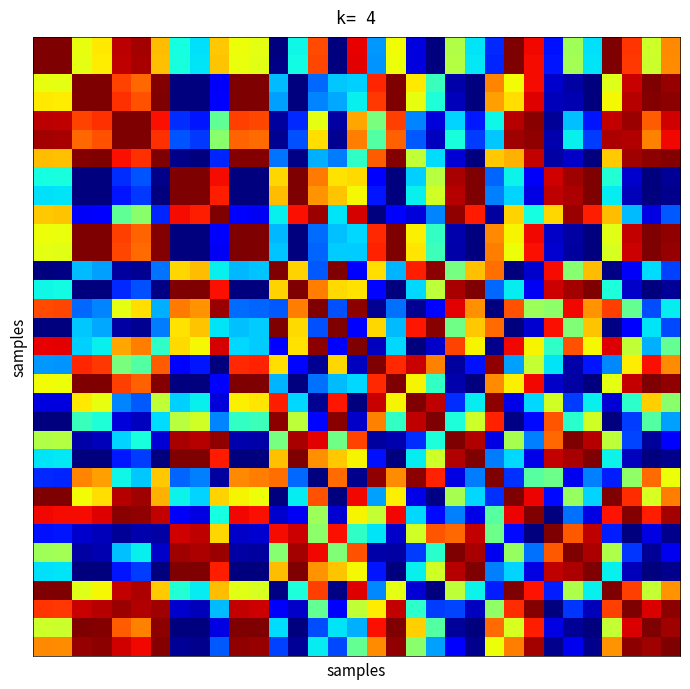

Count the number of categories in the chart.

33